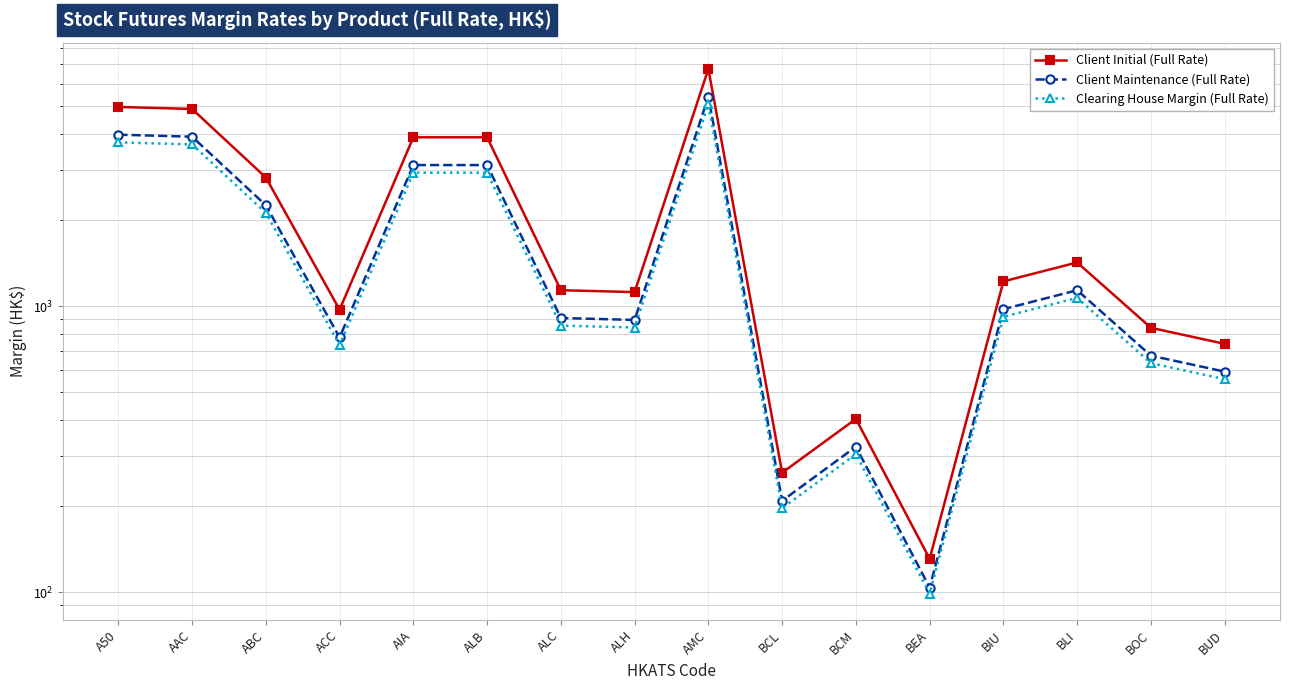

In Client Initial (Full Rate), how many points are lower than both neighbors (excluding endpoints)?

4